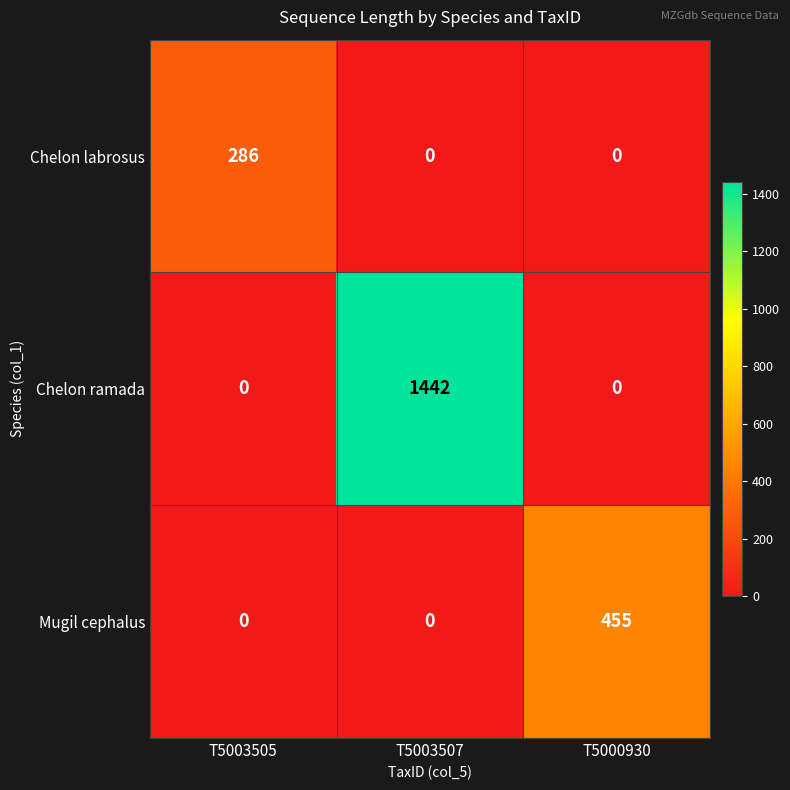

Reading right to left, what are all the values shown in this chart?

Chelon labrosus: 0	0	286
Chelon ramada: 0	1442	0
Mugil cephalus: 455	0	0